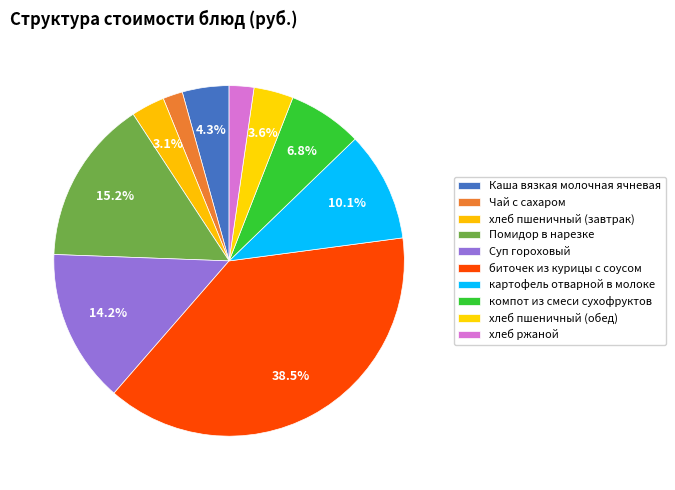

How many slices are in this pie chart?

10